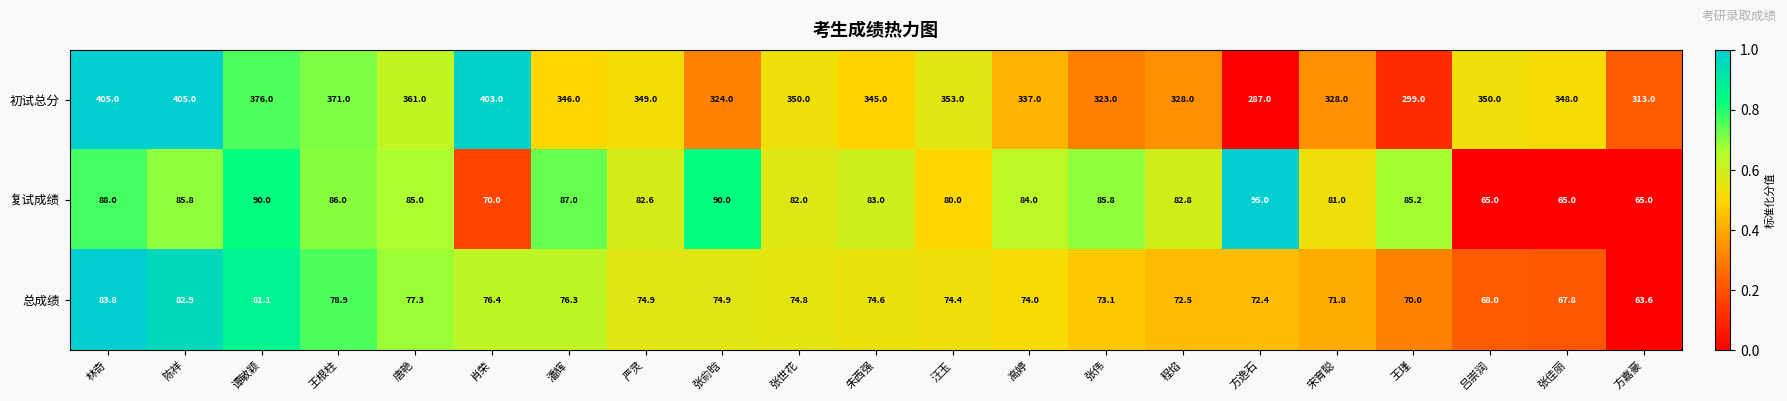

At how many categories does at least one series exceed 380?

3